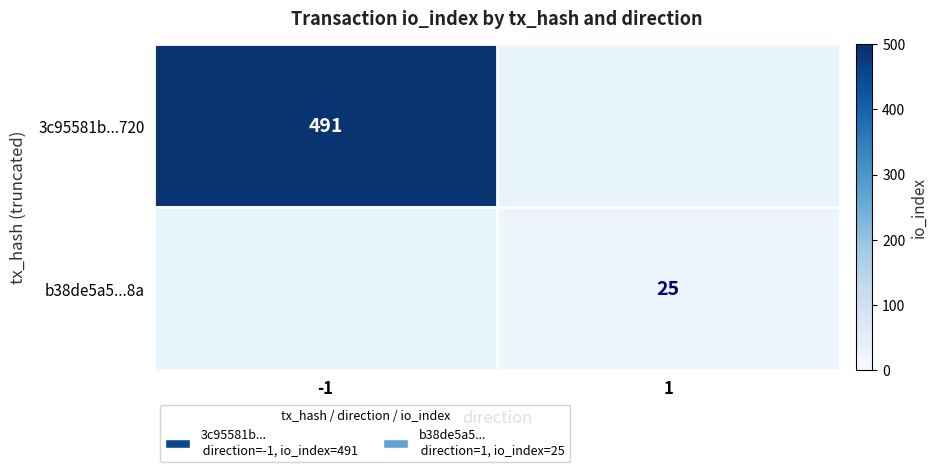

True or false: b38de5a5...8a has a value of 15 at 1.

False